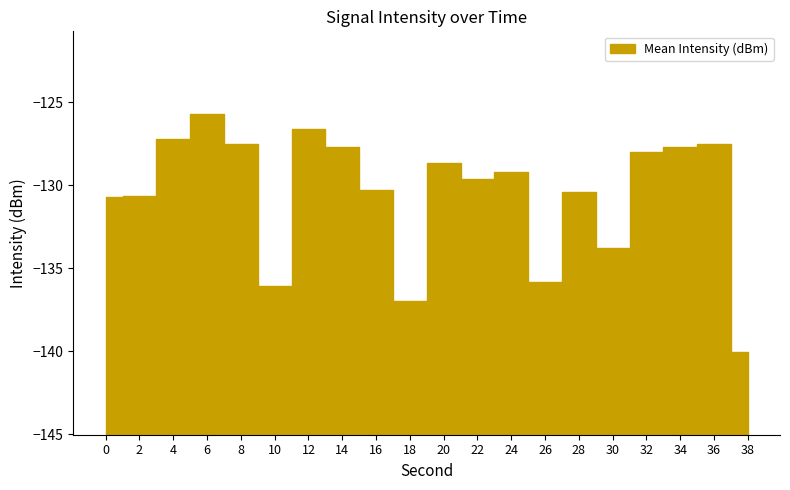

Reading right to left, transcribe all the data shown in this chart.

-140.0	-127.5	-127.7	-128.0	-133.8	-130.4	-135.9	-129.2	-129.6	-128.7	-137.0	-130.3	-127.7	-126.6	-136.1	-127.5	-125.7	-127.2	-130.7	-130.7